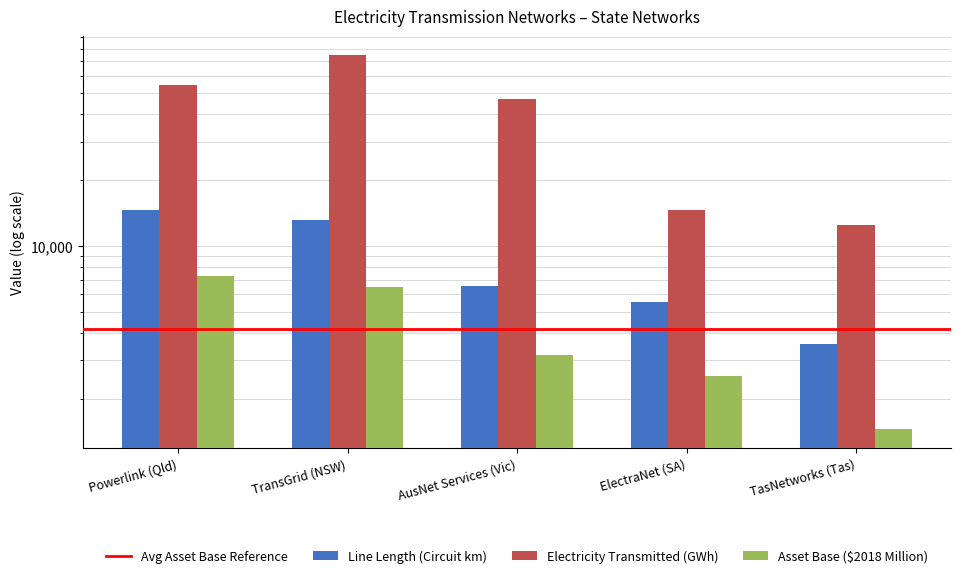

Where is Line Length (Circuit km) nearest to the value 9048?

AusNet Services (Vic)